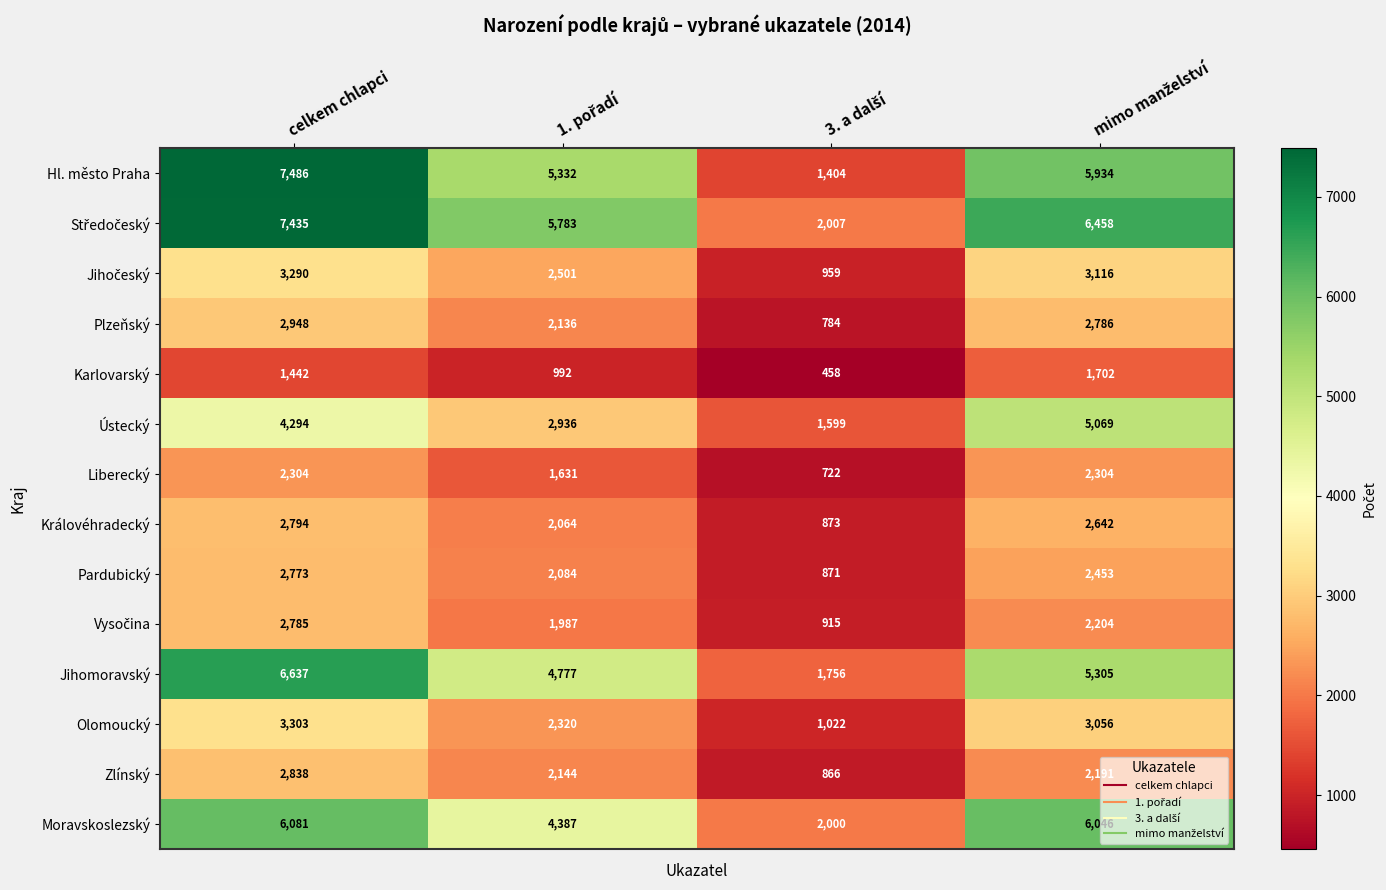

What is the maximum value shown in the chart?

7486